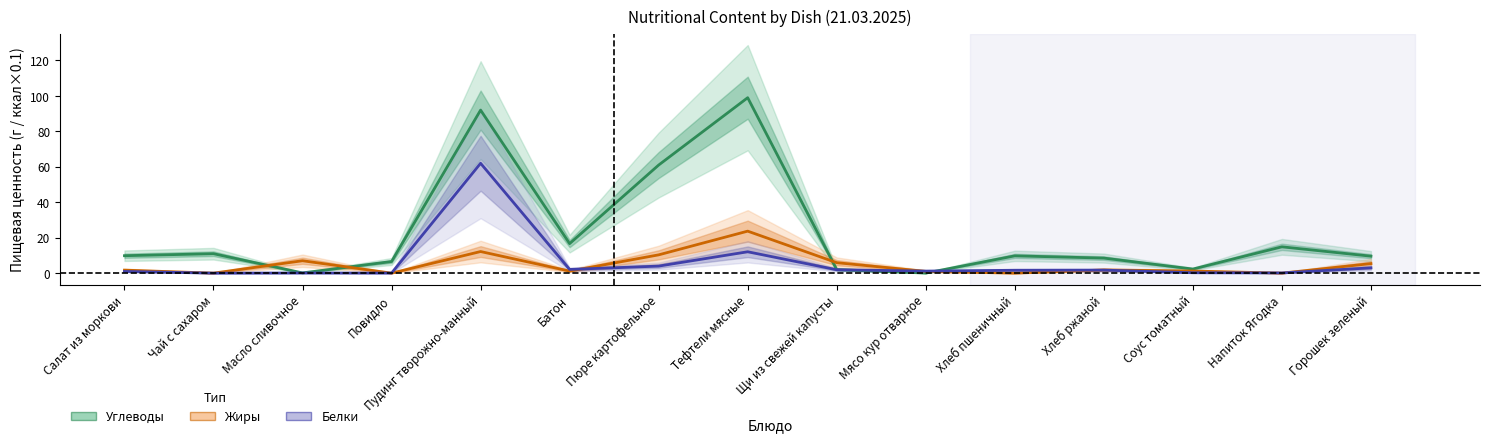

Reading left to right, transcribe all the data shown in this chart.

Углеводы: Салат из моркови=9.8	Чай с сахаром=11.0	Масло сливочное=0.1	Повидло=6.6	Пудинг творожно-манный=92.0	Батон=16.7	Пюре картофельное=61.0	Тефтели мясные=99.0	Щи из свежей капусты=2.0	Мясо кур отварное=0.0	Хлеб пшеничный=9.8	Хлеб ржаной=8.5	Соус томатный=2.3	Напиток Ягодка=14.8	Горошек зеленый=9.6
Жиры: Салат из моркови=1.7	Чай с сахаром=0.0	Масло сливочное=7.0	Повидло=0.0	Пудинг творожно-манный=12.2	Батон=1.2	Пюре картофельное=10.3	Тефтели мясные=23.7	Щи из свежей капусты=5.9	Мясо кур отварное=1.0	Хлеб пшеничный=0.0	Хлеб ржаной=1.8	Соус томатный=1.2	Напиток Ягодка=0.0	Горошек зеленый=5.4
Белки: Салат из моркови=1.0	Чай с сахаром=0.0	Масло сливочное=0.1	Повидло=0.0	Пудинг творожно-манный=62.0	Батон=2.1	Пюре картофельное=4.0	Тефтели мясные=12.1	Щи из свежей капусты=1.9	Мясо кур отварное=1.1	Хлеб пшеничный=1.6	Хлеб ржаной=1.7	Соус томатный=0.2	Напиток Ягодка=0.1	Горошек зеленый=3.0